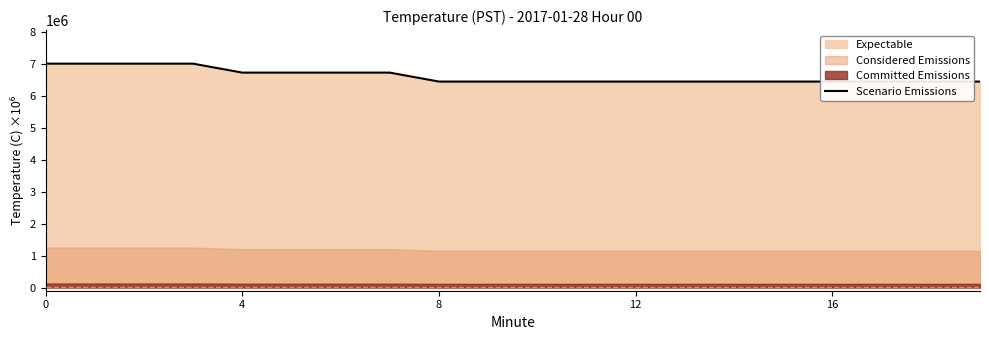

Between 16 and 17, which is larger?

16